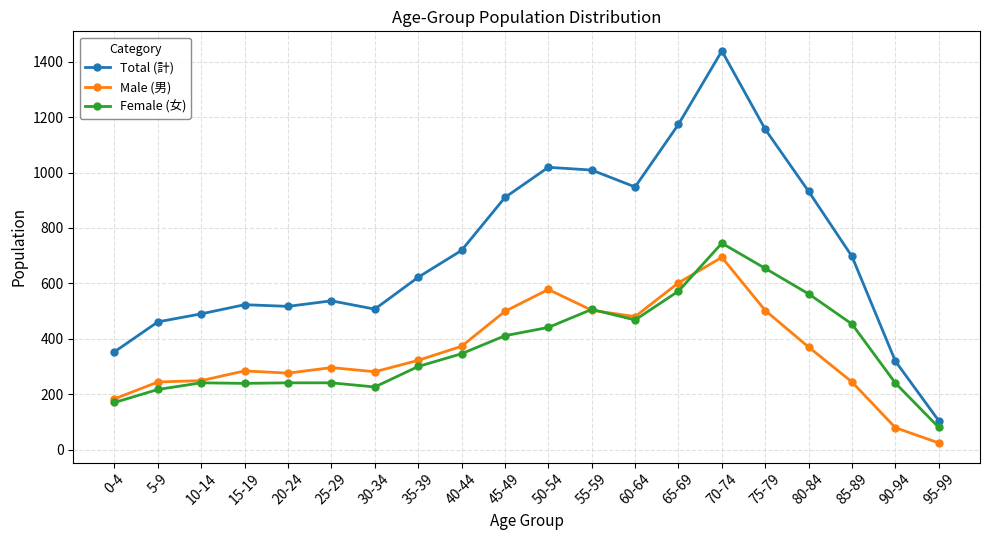

What are all the series names shown in the legend?

Total (計), Male (男), Female (女)